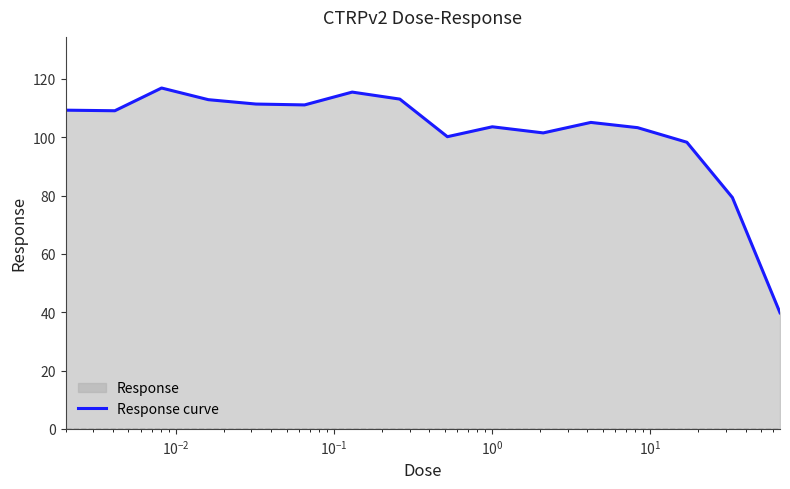

Does the chart display data point markers on the line(s)?

No